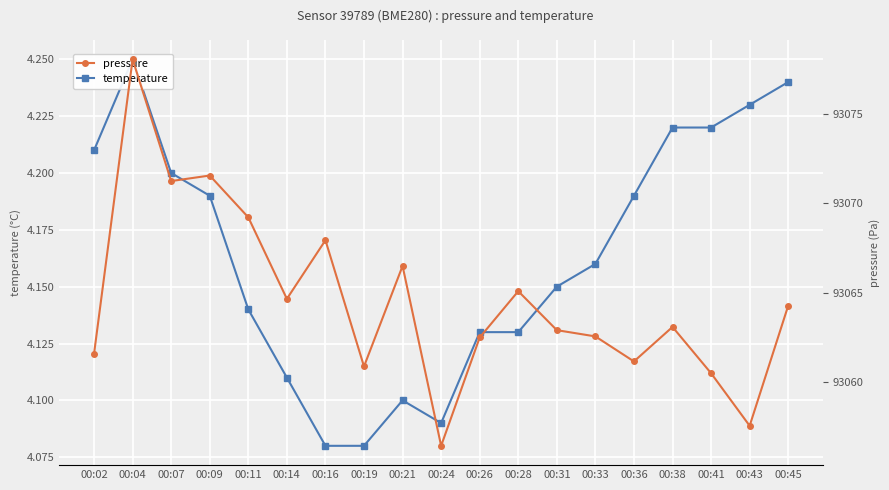

What are all the series names shown in the legend?

temperature, pressure